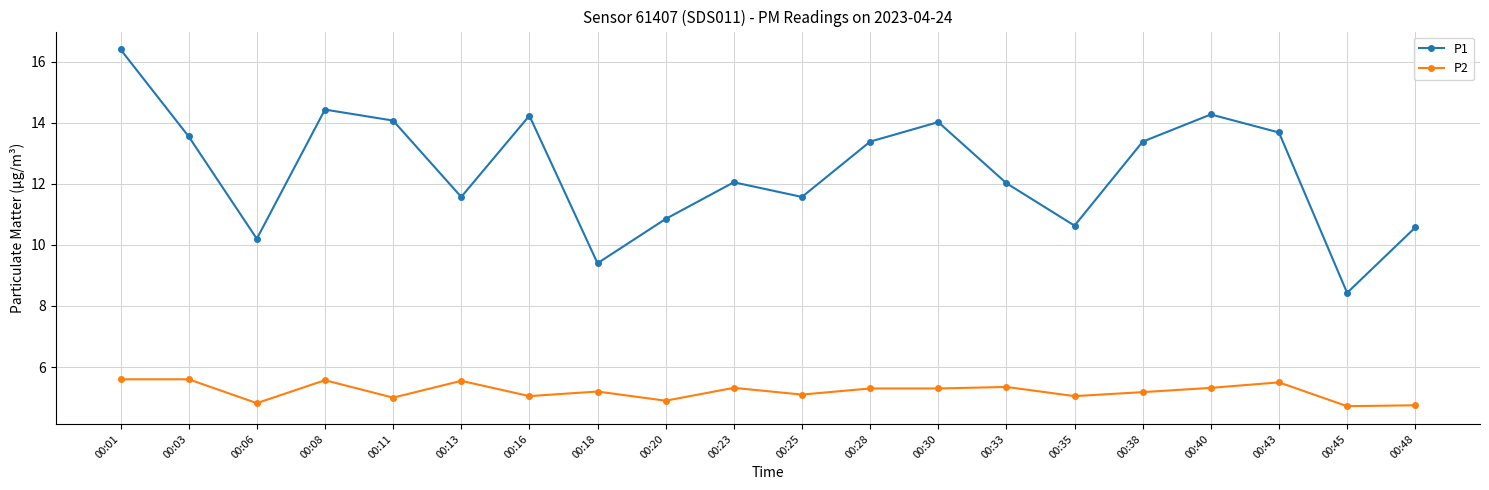

What is the average value of the P1 series?

12.4